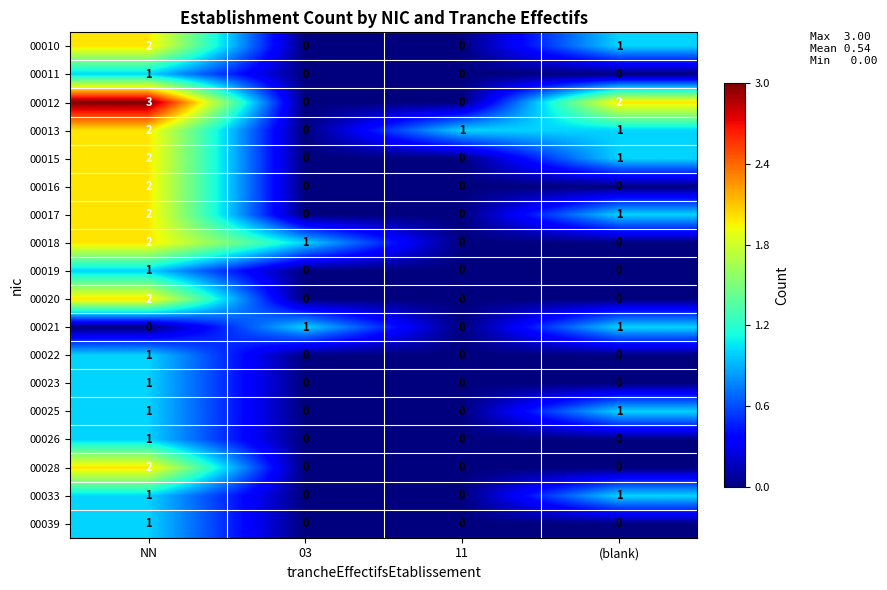

Which series changed the most between NN and 03?

00012